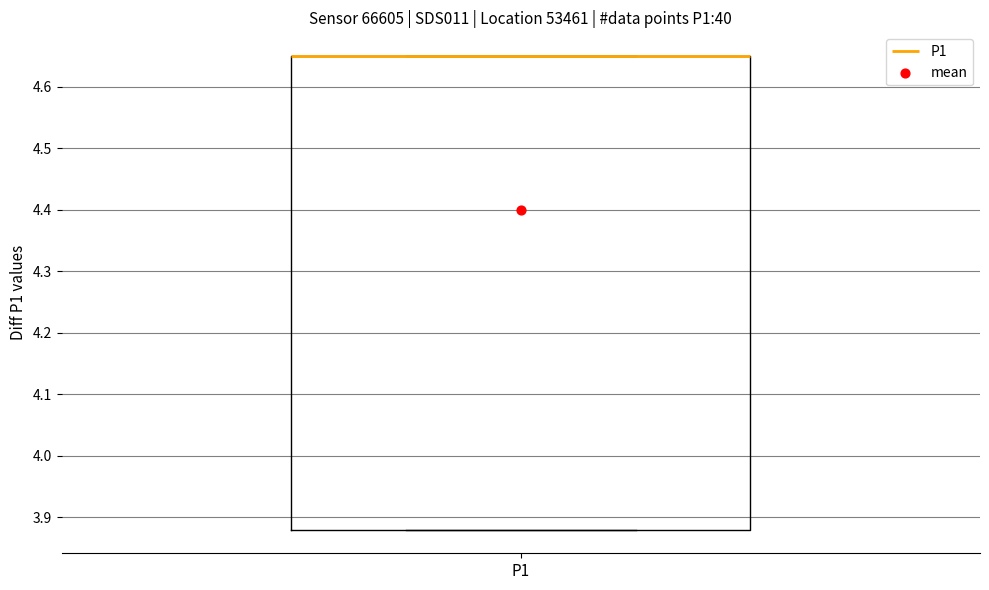

Read this box plot against the y-axis: the position of the median line, the range covered by the box, and the ends of both whiskers. The values are not printed on the chart, so give them approximately, as read against the axis.

median 4.65 (drawn on the box's upper edge), box 3.88 to 4.65, whiskers 3.88 to 4.65